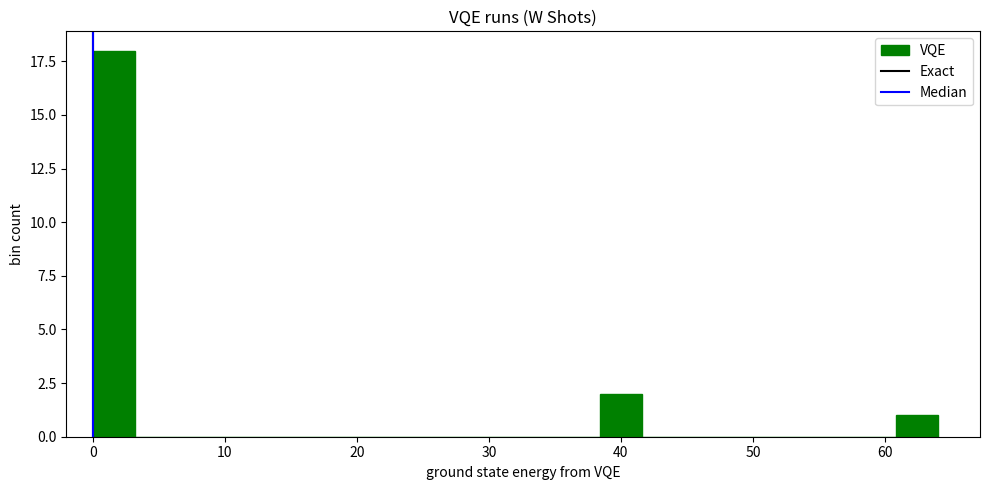

Around what value on the x-axis is the tallest bar? Give the approximate position of its centre, as read against the axis.

2